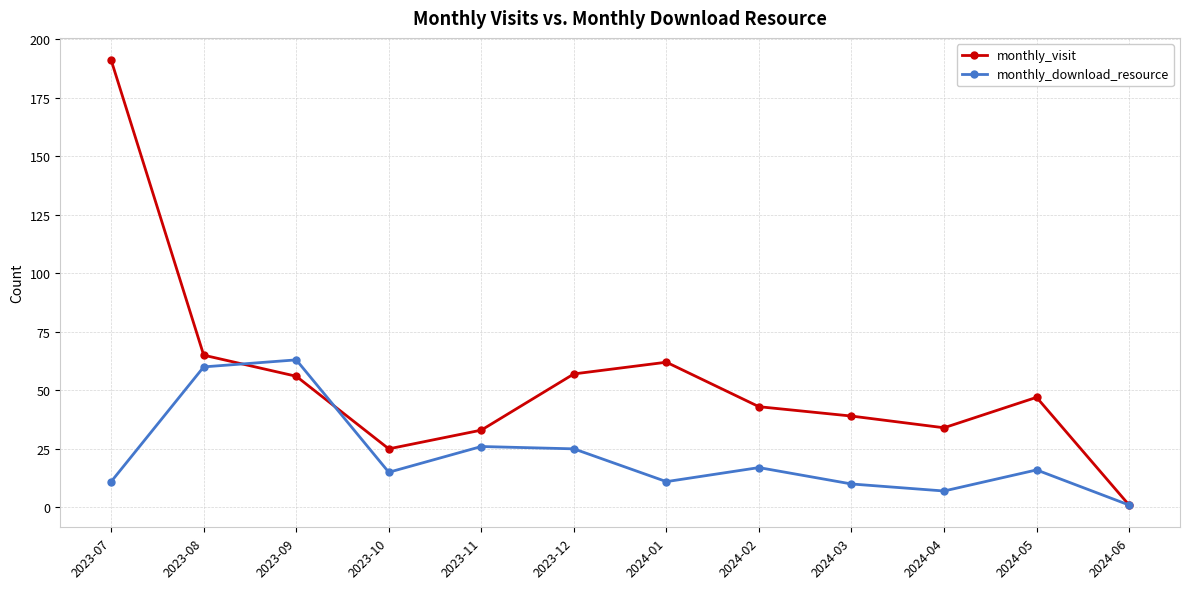

Is it true that monthly_visit equals 34 at 2024-04?

True